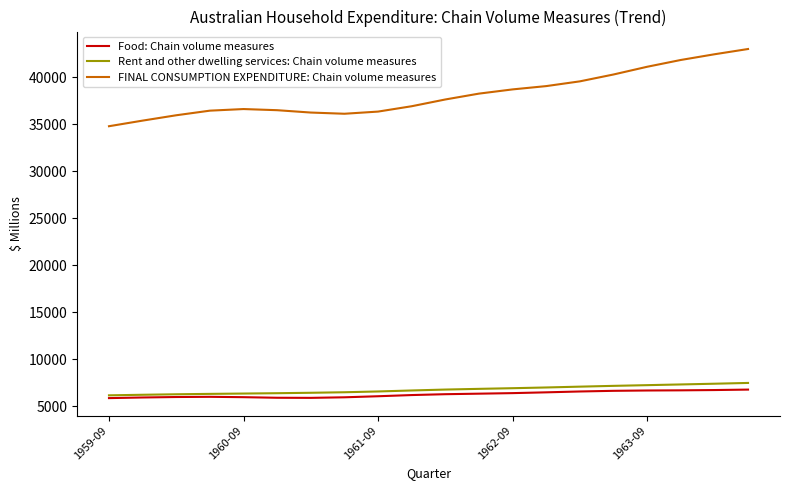

What is the maximum value for Rent and other dwelling services: Chain volume measures?

7464